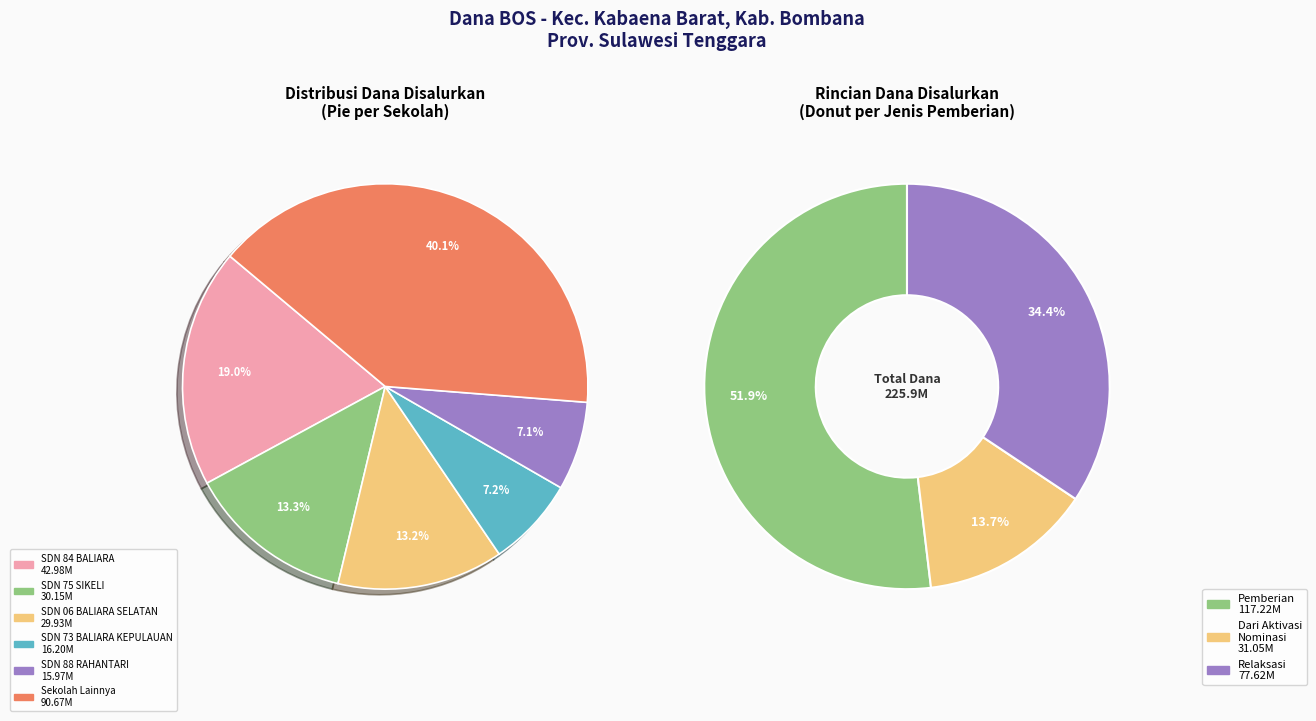

Is the sum of SD NEGERI 88 RAHANTARI and PKBM HUSNUL KHOTIMAH greater than half?

No